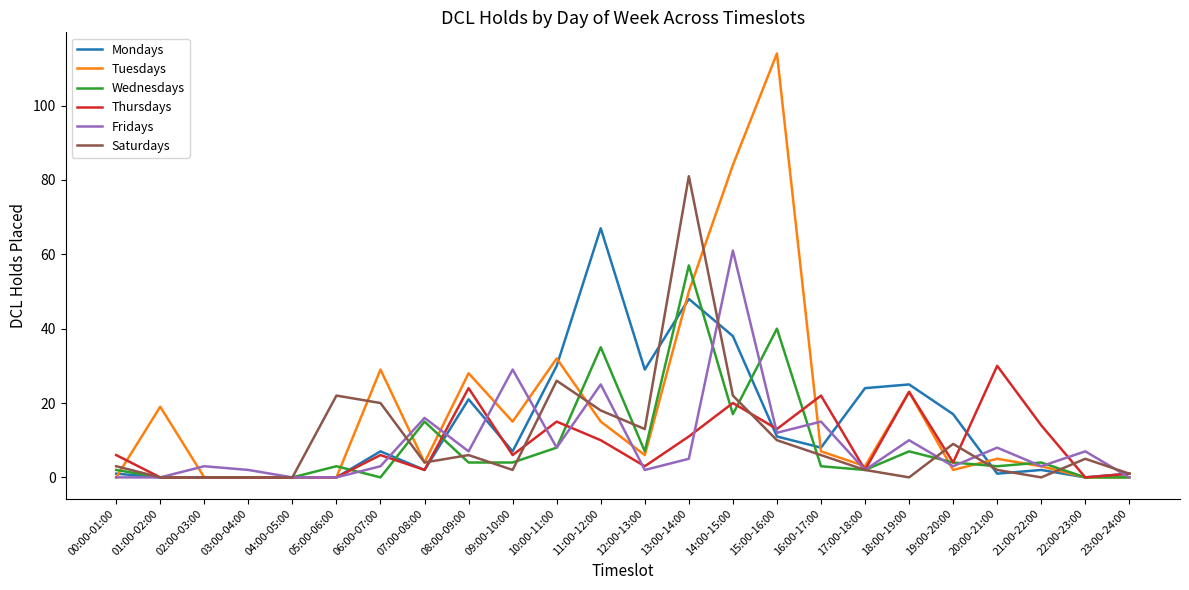

What is the spread (max minus min) of values at 17:00-18:00?

22